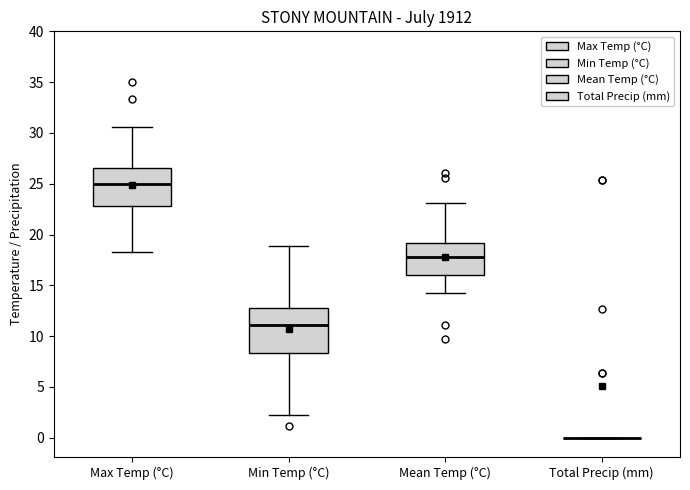

Reading left to right, read every box against the y-axis: the position of its median line, the range the box covers, and the ends of its whiskers. The values are not printed on the chart, so give them approximately, as read against the axis.

Max Temp (°C): median 25.0, box 23.0 to 26.5, whiskers 18.5 to 30.5
Min Temp (°C): median 11.0, box 8.5 to 13.0, whiskers 2.0 to 19.0
Mean Temp (°C): median 18.0, box 16.0 to 19.0, whiskers 14.0 to 23.0
Total Precip (mm): box collapsed to a line at 0.0, whiskers 0.0 to 0.0